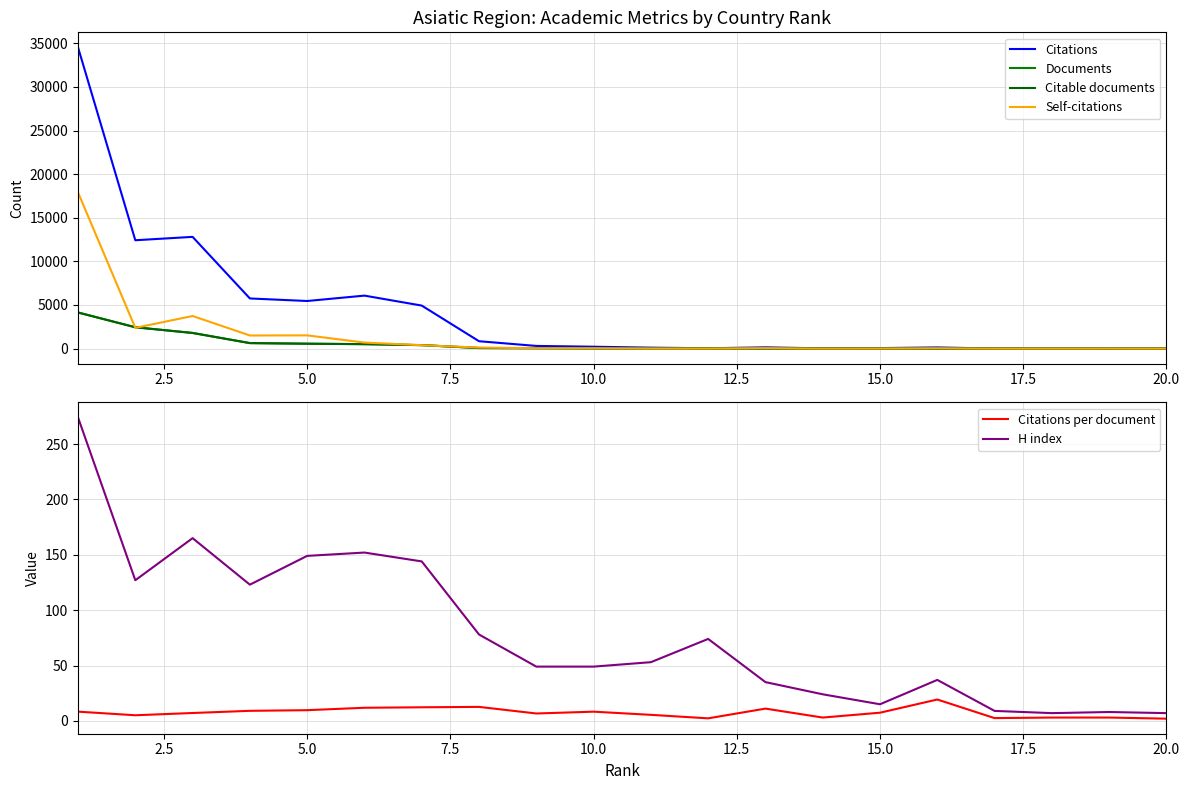

What is the maximum value for H index?

274.0